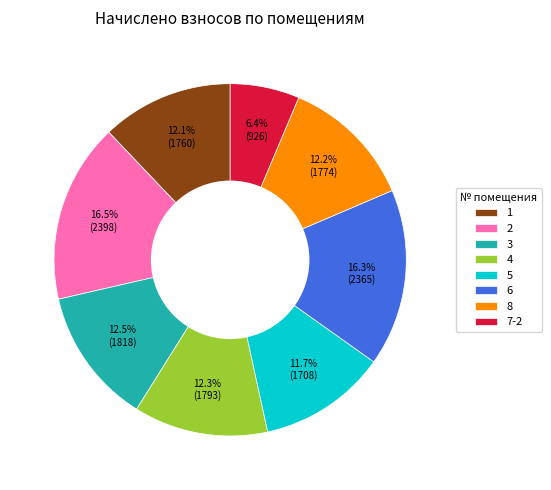

To the nearest percent, what is the combined percentage of 1 and 6?

28%